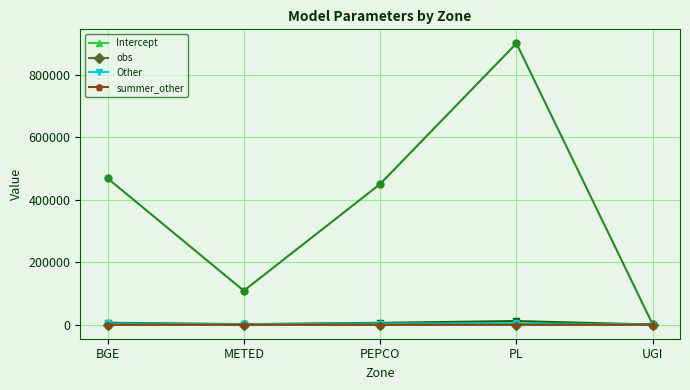

In Other, how many points are higher than both neighbors (excluding endpoints)?

1